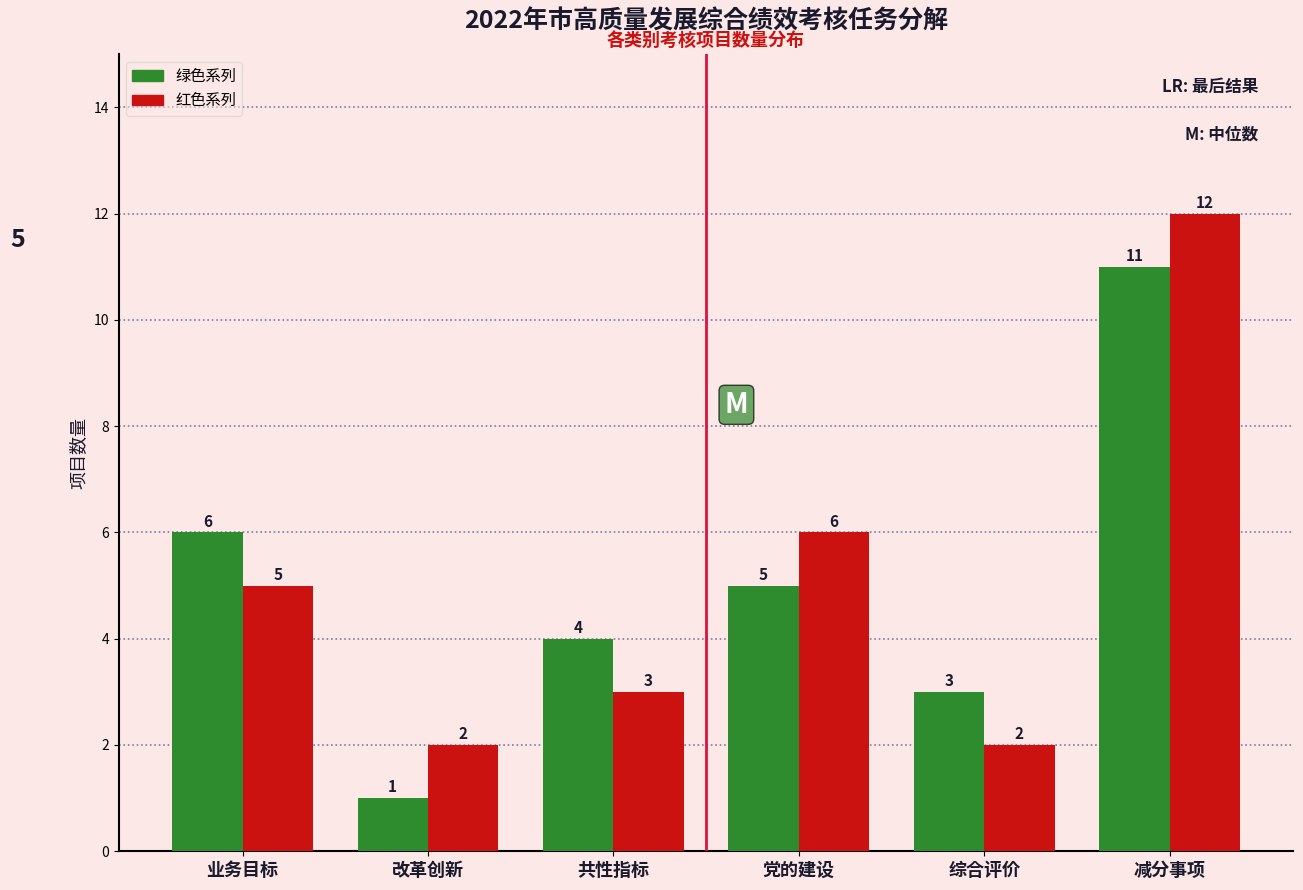

What is the maximum value shown in the chart?

12